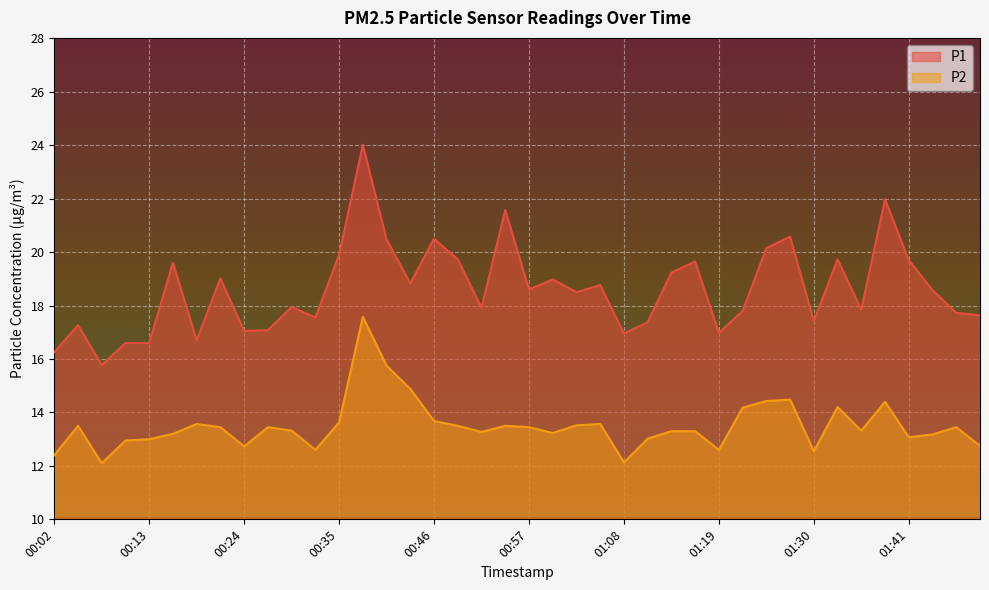

What is the sum of the P1 values at 01:39 and 00:13?

38.6